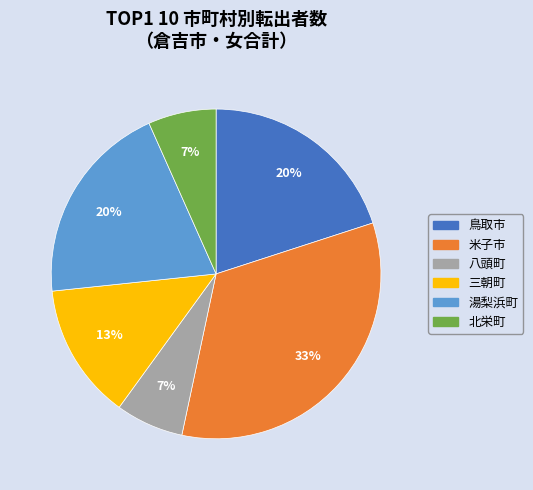

What percentage is the 米子市 slice, to the nearest percent?

33%